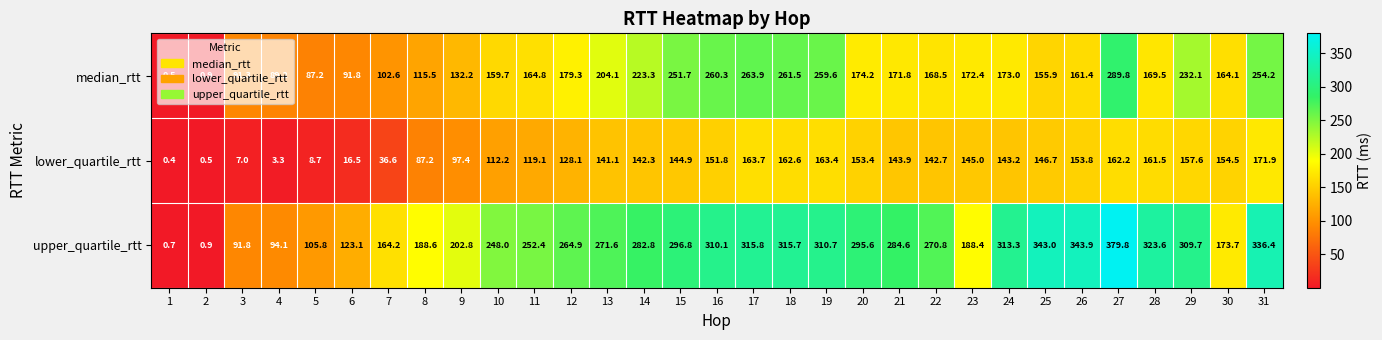

Rank the categories by upper_quartile_rtt value from lowest to highest.

1, 2, 3, 4, 5, 6, 7, 30, 23, 8, 9, 10, 11, 12, 22, 13, 14, 21, 20, 15, 29, 16, 19, 24, 18, 17, 28, 31, 25, 26, 27